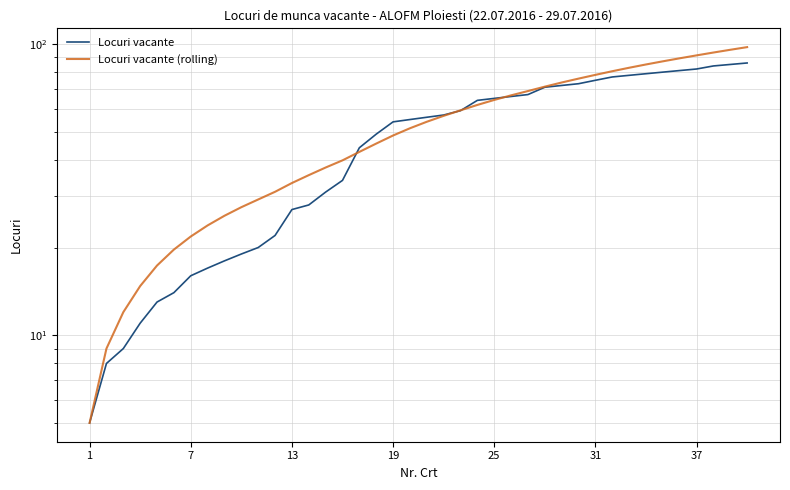

Reading left to right, extract all data points from this chart.

Locuri vacante: 5.0	8.0	9.0	11.0	13.0	14.0	16.0	17.0	18.0	19.0	20.0	22.0	27.0	28.0	31.0	34.0	44.0	49.0	54.0	55.0	56.0	57.0	59.0	64.0	65.0	66.0	67.0	71.0	72.0	73.0	75.0	77.0	78.0	79.0	80.0	81.0	82.0	84.0	85.0	86.0
Locuri vacante (rolling): 5.0	9.0	12.0	14.8	17.4	19.7	21.8	23.8	25.7	27.5	29.2	31.1	33.3	35.4	37.6	39.8	42.6	45.5	48.5	51.3	54.0	56.6	59.1	61.7	64.2	66.6	68.9	71.3	73.7	76.0	78.3	80.6	82.8	85.0	87.1	89.2	91.3	93.4	95.4	97.5